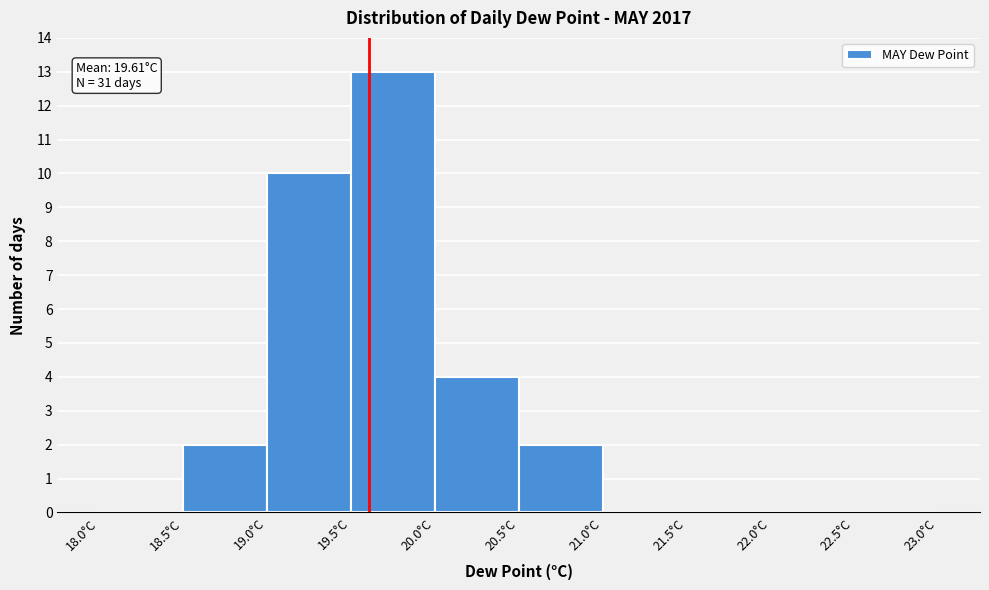

Over which range of the x-axis is the bar tallest?

19.5 to 20.0